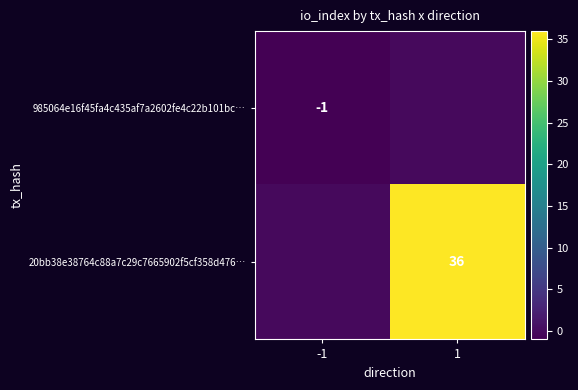

Is it true that 20bb38e38764c88a7c29c7665902f5cf358d476… equals 36 at 1?

True